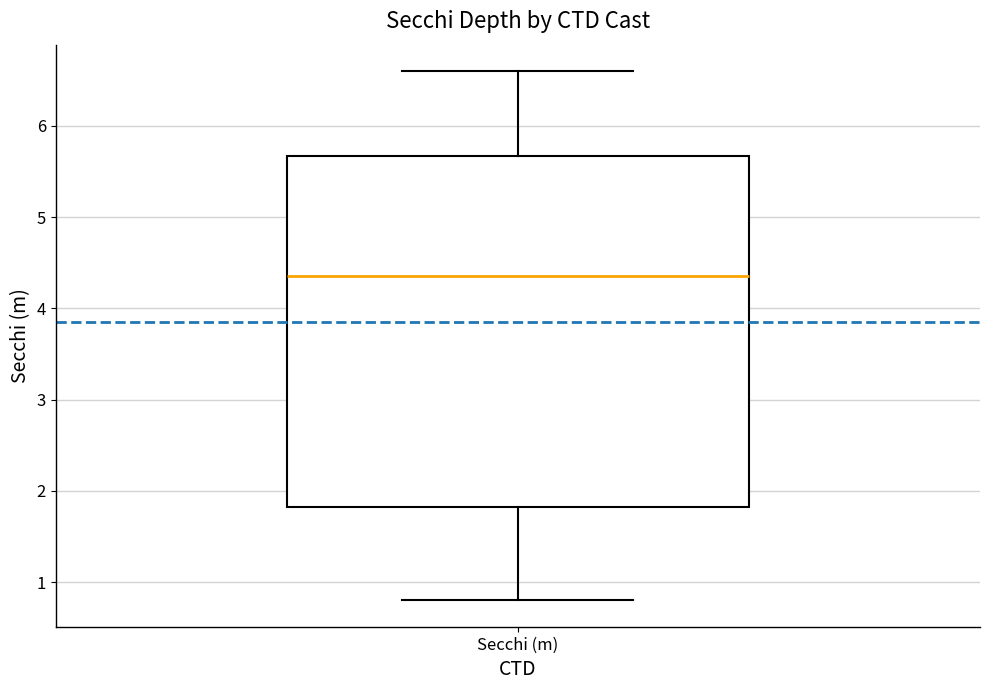

Where is the lower edge of the box for Secchi (m) on the y-axis? The values are not printed on the chart, so give them approximately, as read against the axis.

1.8